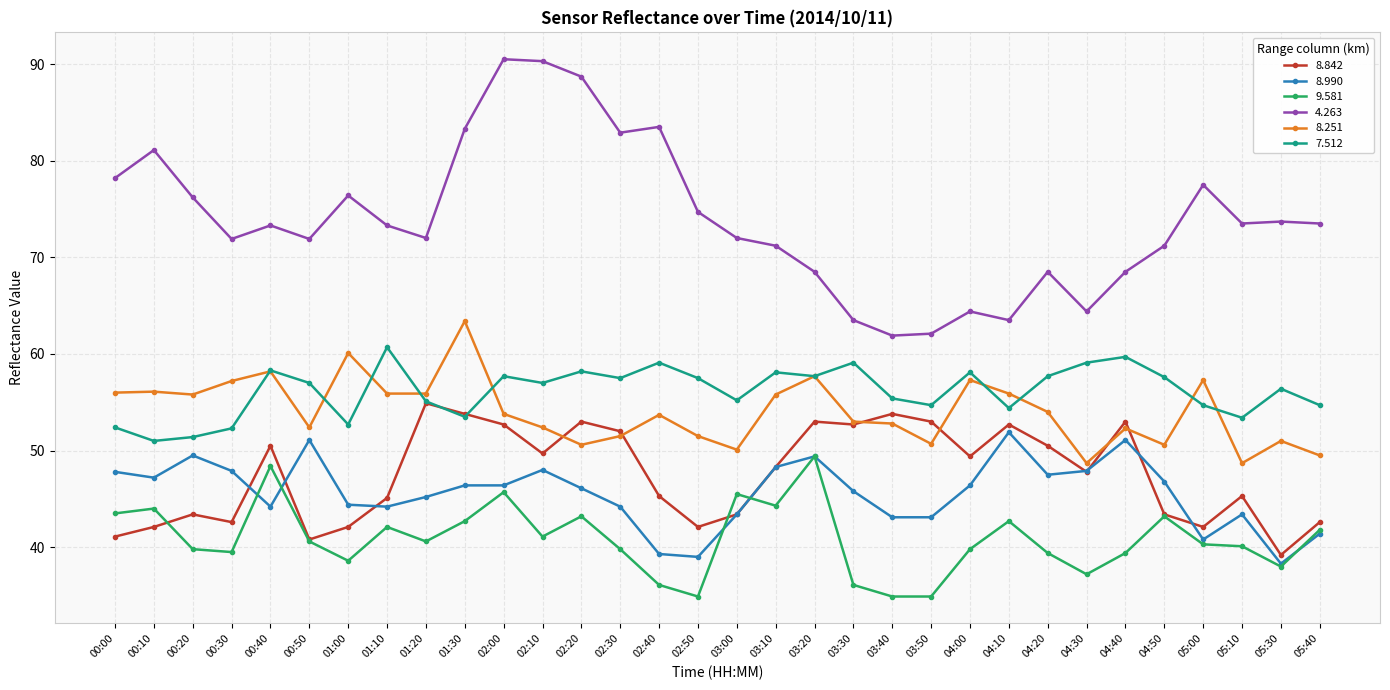

The 9.581 series shows 37.2 at 04:30. True or false?

True